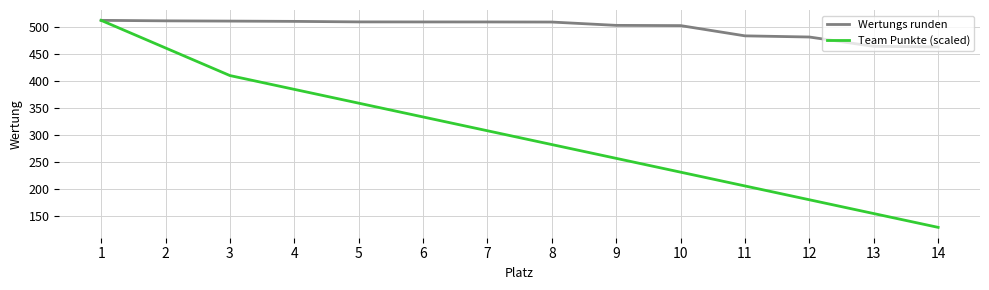

What is the approximate value of Wertungs runden at 1?

512.0